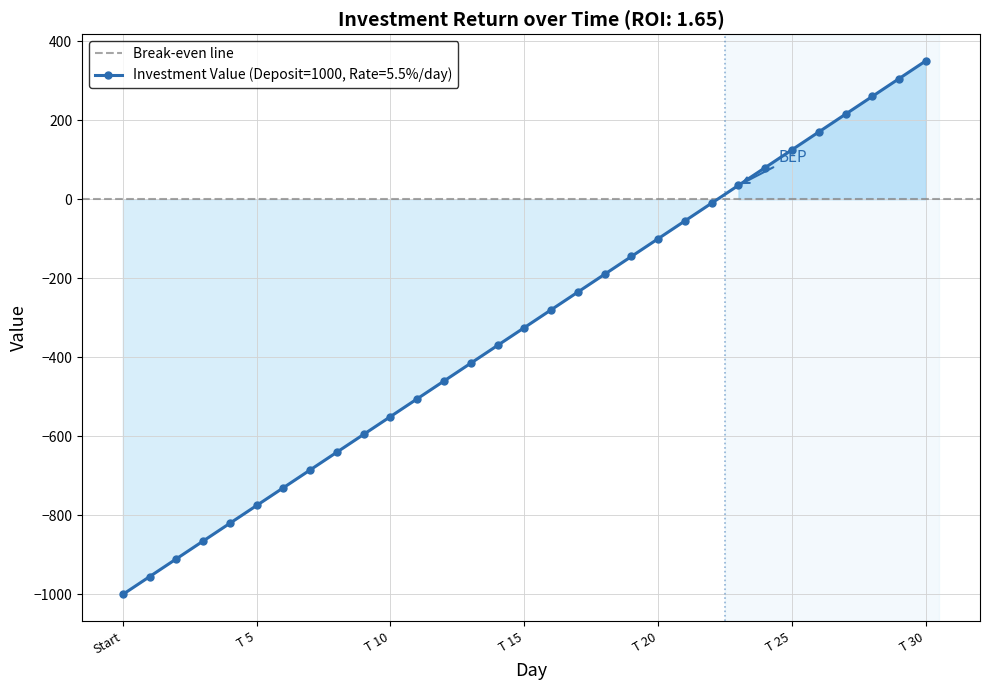

What is the approximate value at T 8?

-640